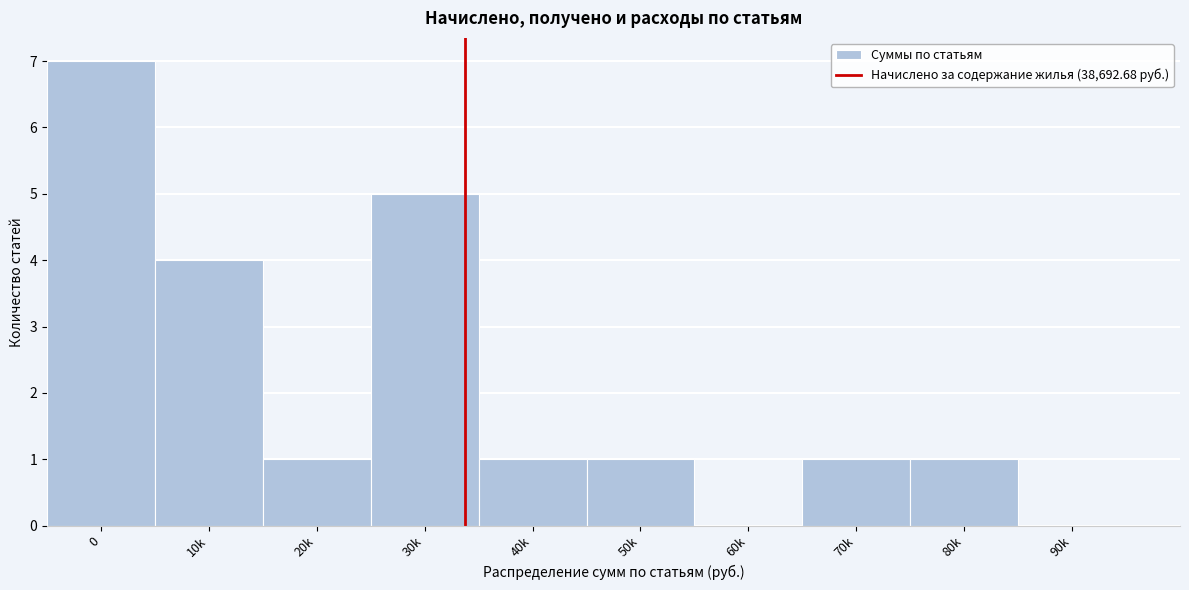

Reading left to right, list all the values displayed in this chart.

0=7	10k=4	20k=1	30k=5	40k=1	50k=1	60k=0	70k=1	80k=1	90k=0